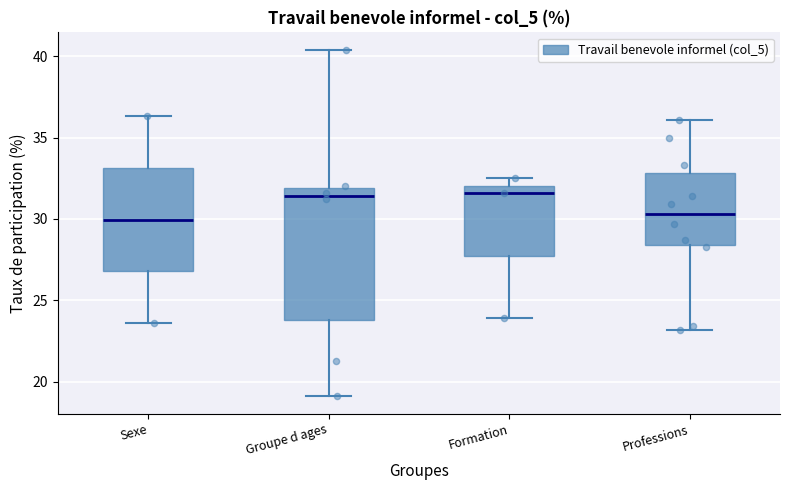

Reading left to right, transcribe this box plot: for each box, give where its median line is, the range the box spans, and where its two whiskers end, as read against the y-axis. The values are not printed on the chart, so give them approximately, as read against the axis.

Sexe: median 30.0, box 27.0 to 33.0, whiskers 23.5 to 36.5
Groupe d ages: median 31.5, box 24.0 to 32.0, whiskers 19.0 to 40.5
Formation: median 31.5, box 28.0 to 32.0, whiskers 24.0 to 32.5
Professions: median 30.5, box 28.5 to 33.0, whiskers 23.0 to 36.0